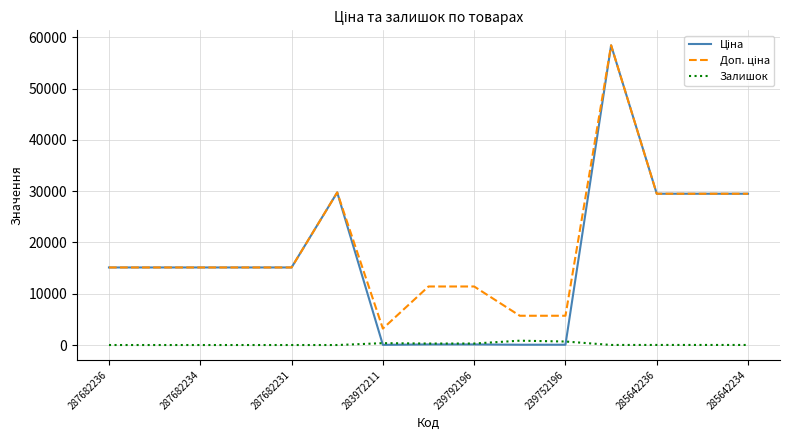

True or false: Ціна has more than 2 points higher than both neighbors.

False